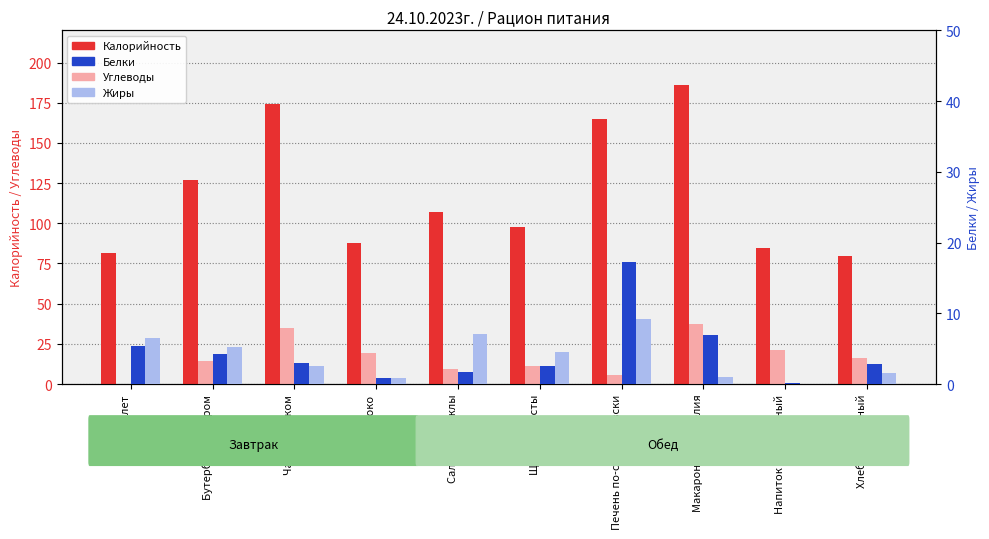

How many bars are there in total?

40